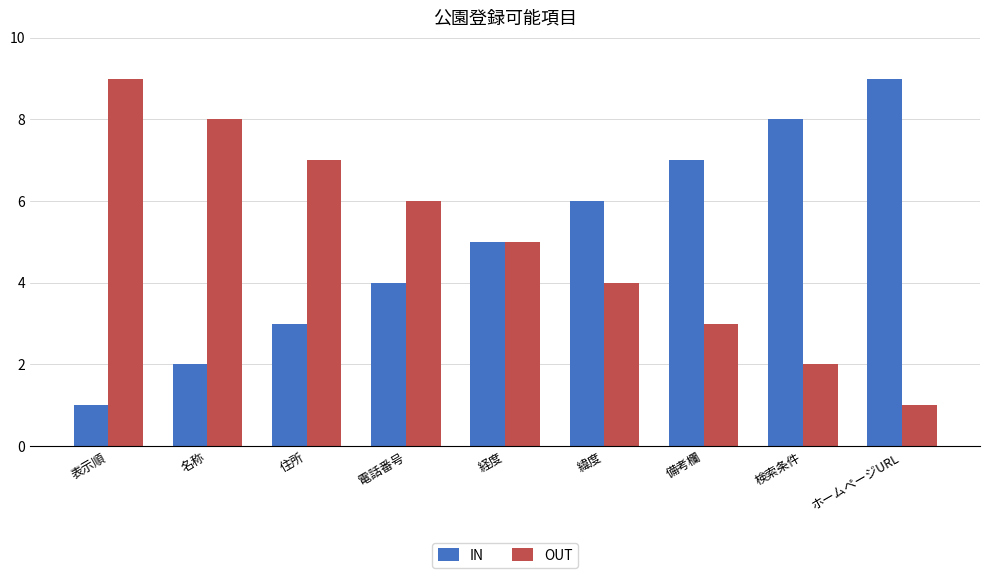

What is the total value across all series at 緯度?

10